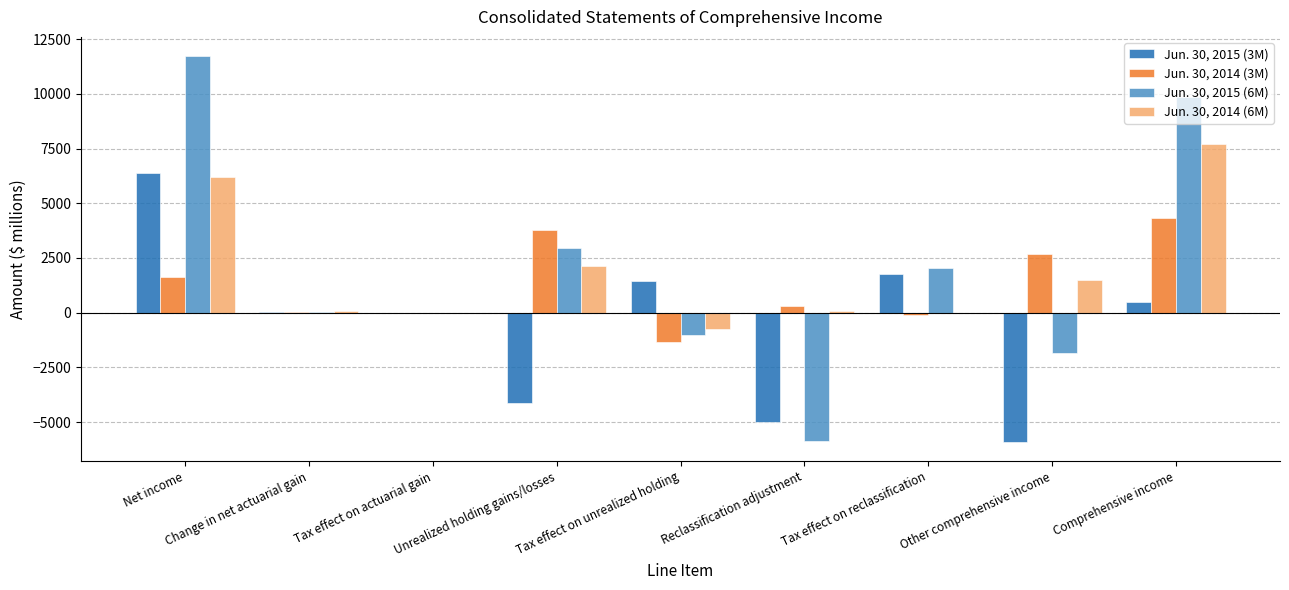

Which category has the highest value in the Jun. 30, 2014 (6M) series?

Comprehensive income